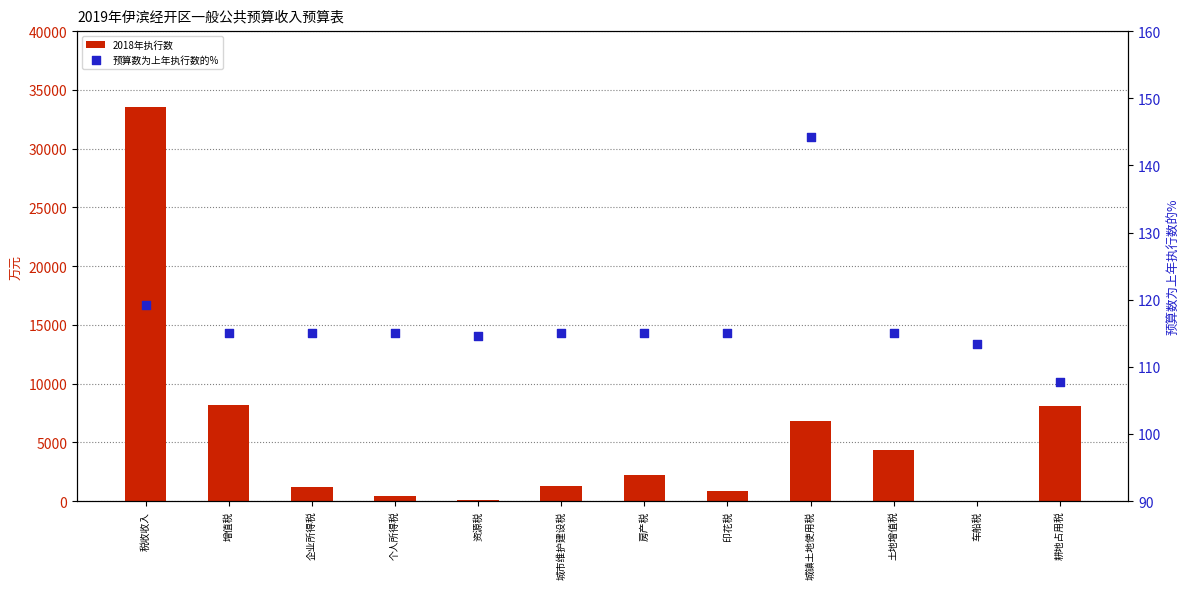

What are all the series names shown in the legend?

2018年执行数, 预算数为上年执行数的%